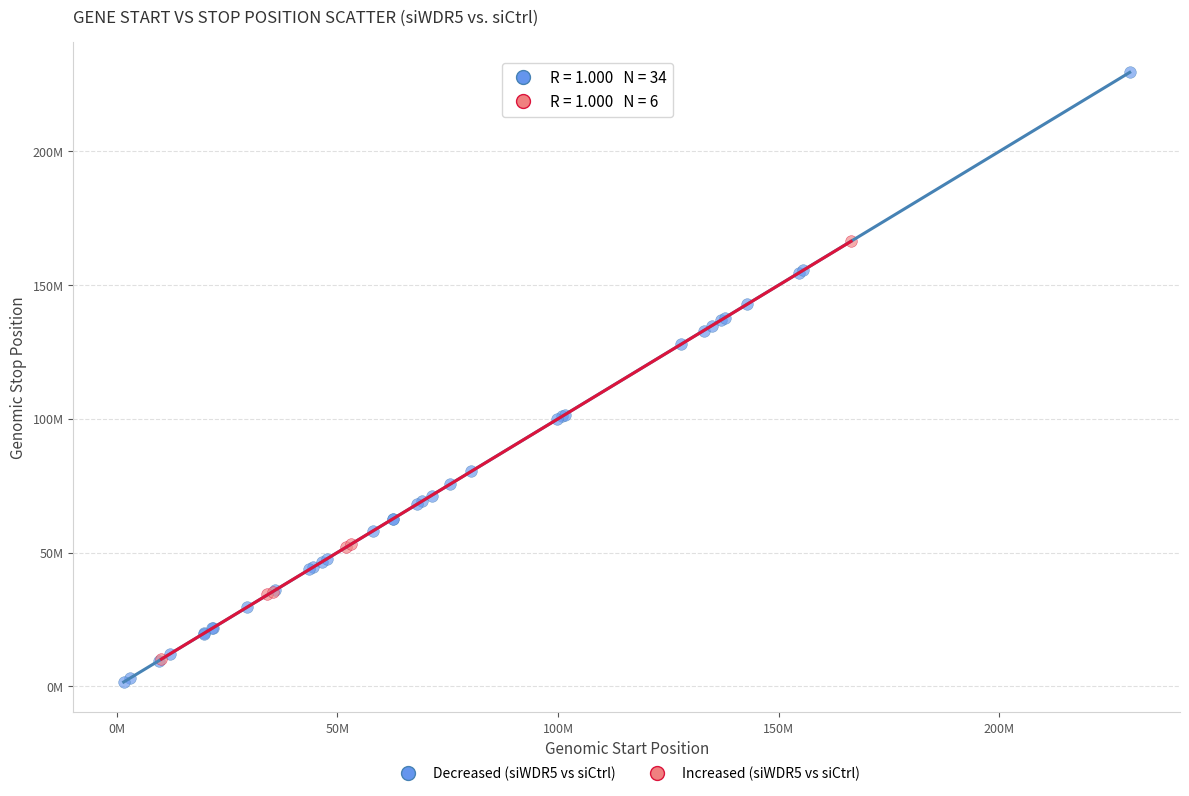

Which series has the widest spread of Y values?

Decreased (siWDR5 vs siCtrl)